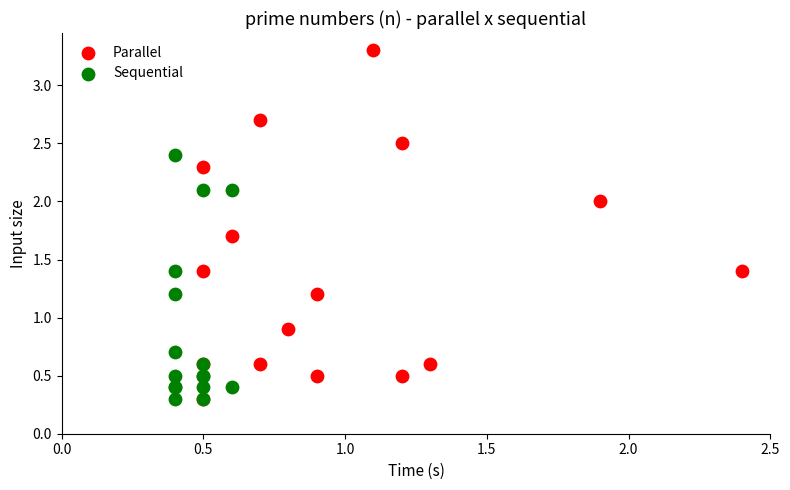

Which series has the largest Y range (max minus min)?

Parallel